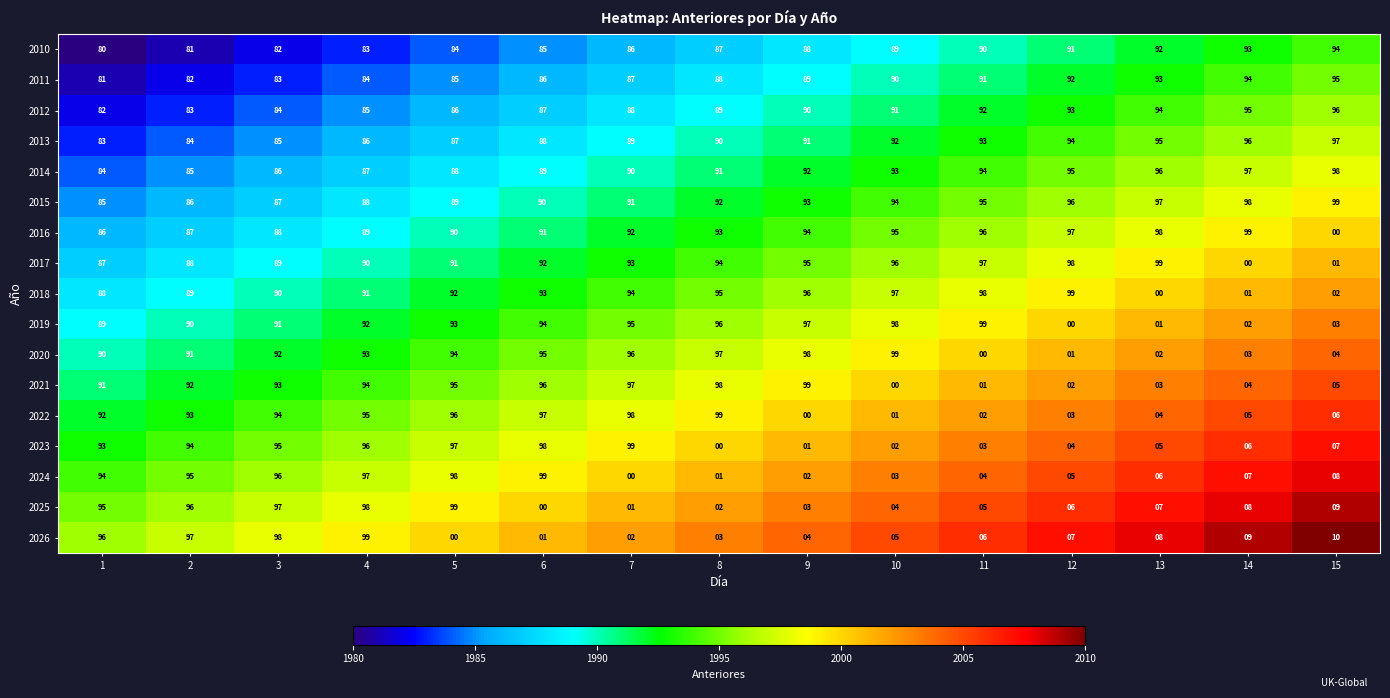

Rank the series at 12 from highest to lowest value.

2018, 2017, 2016, 2015, 2014, 2013, 2012, 2011, 2010, 2026, 2025, 2024, 2023, 2022, 2021, 2020, 2019